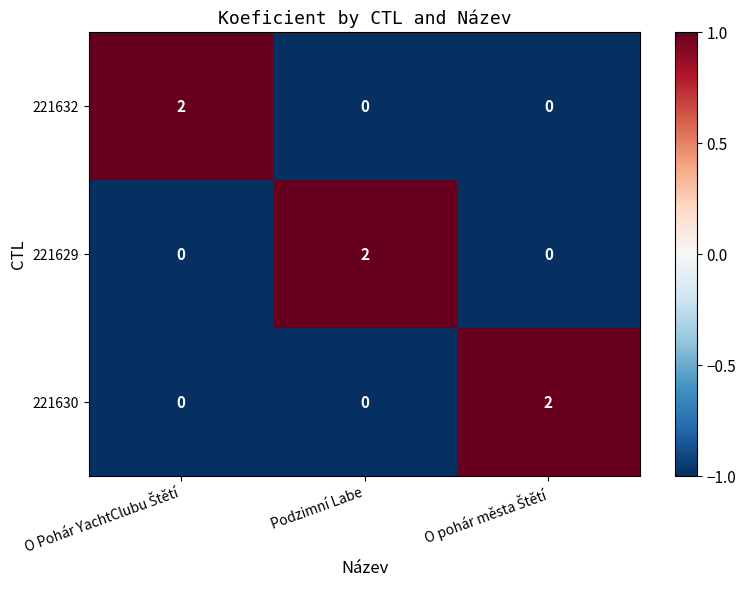

Is it true that 221632 equals 1 at Podzimní Labe?

False